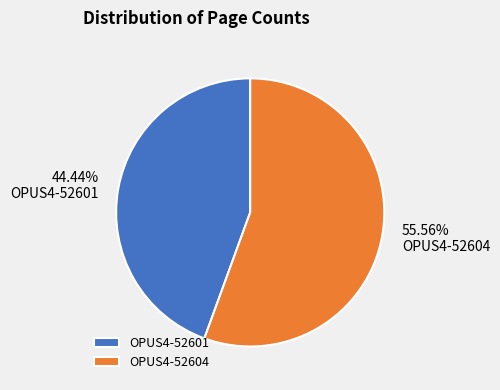

Combined, do OPUS4-52601 and OPUS4-52604 account for over 50%?

Yes